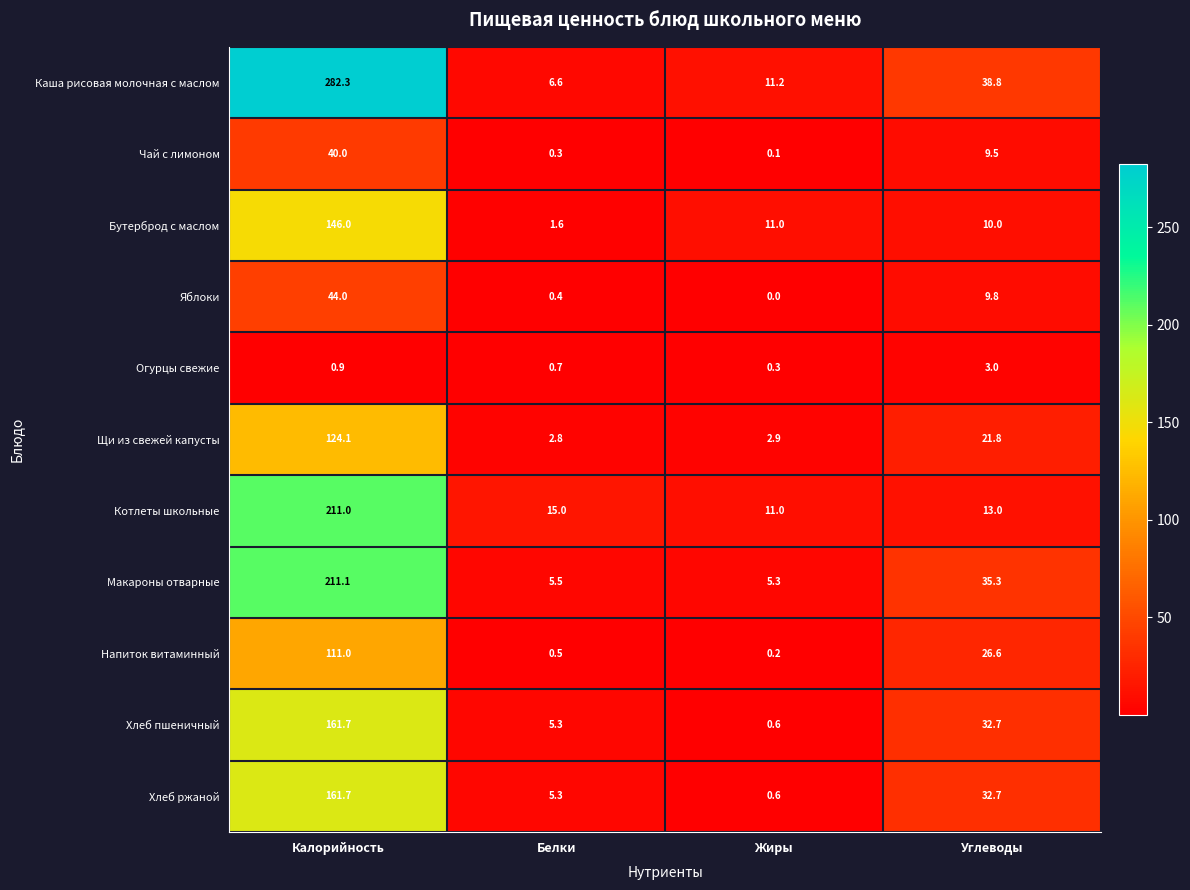

Rank the categories by Щи из свежей капусты value from highest to lowest.

Калорийность, Углеводы, Жиры, Белки